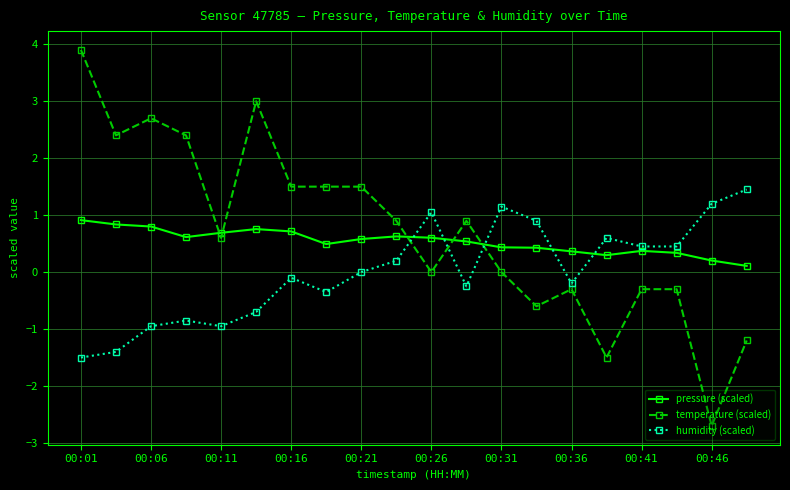

What is the minimum value shown in the chart?

-2.7